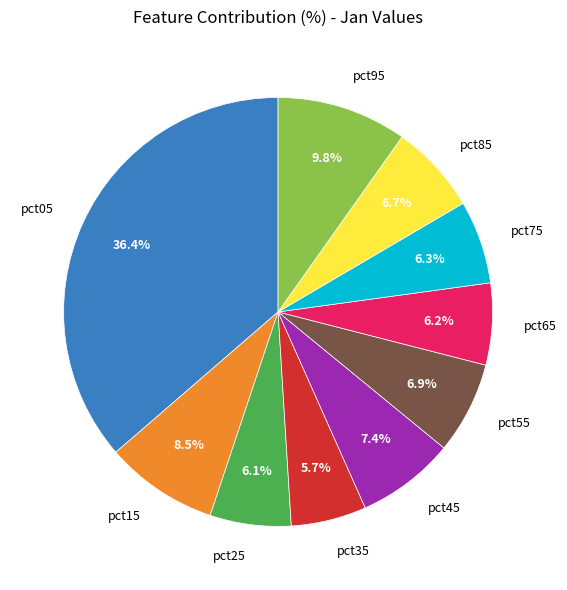

What is the total percentage of pct35 and pct75?

12.0%